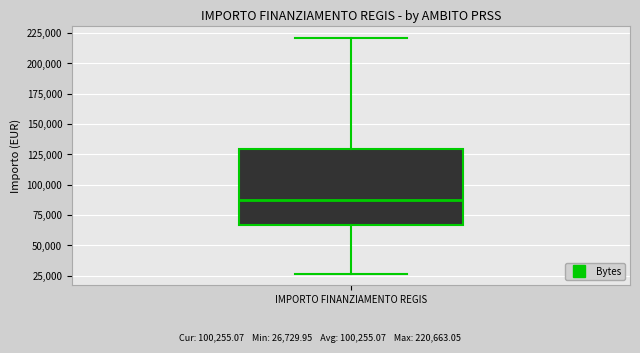

Where does the median line of the box for IMPORTO FINANZIAMENTO REGIS sit on the y-axis? The values are not printed on the chart, so give them approximately, as read against the axis.

85000